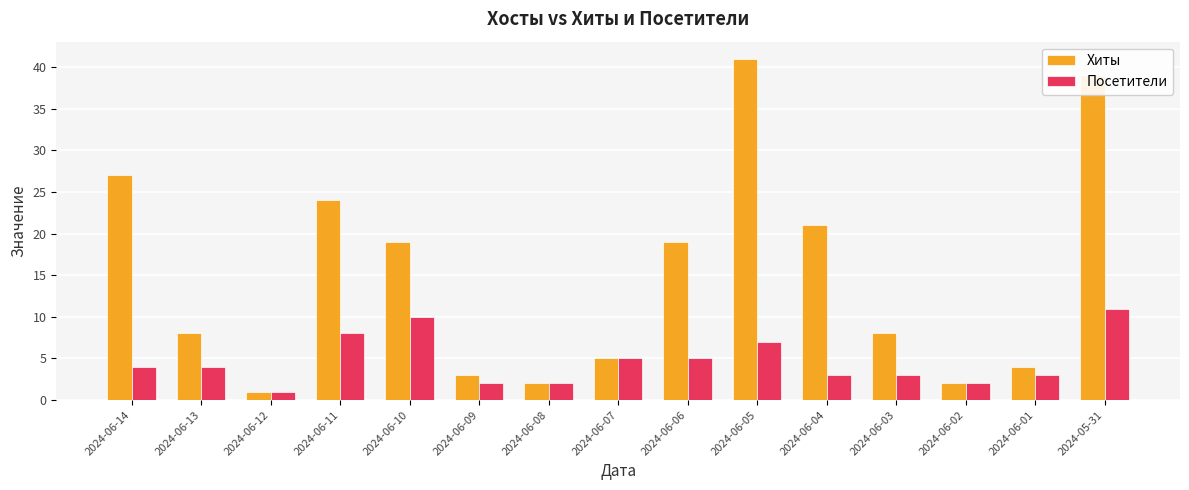

Is the value of Хиты at 2024-06-10 greater than the value of Посетители at 2024-05-31?

Yes